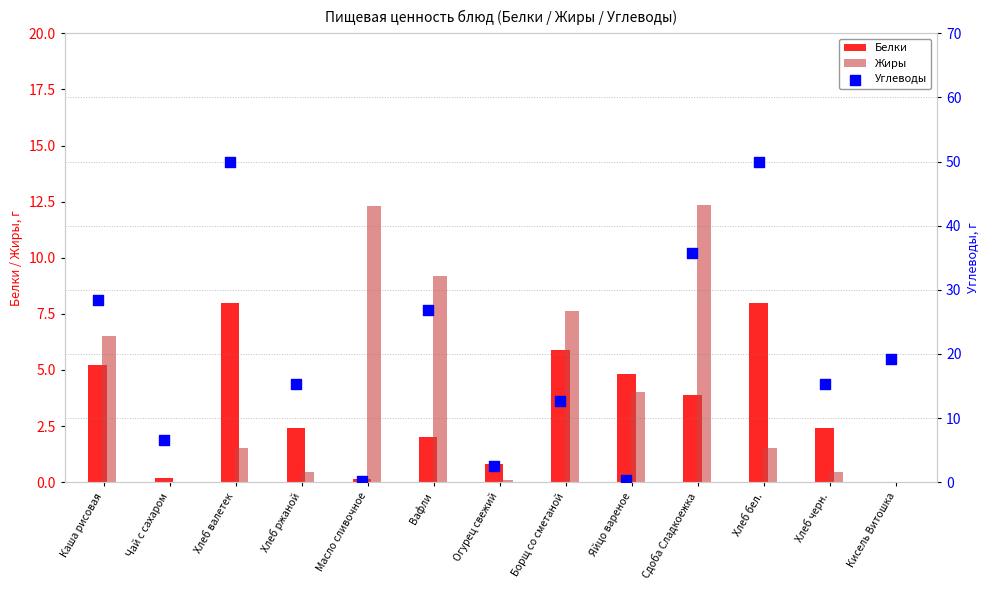

Is the value of Белки at Хлеб ржаной greater than the value of Жиры at Хлеб черн.?

Yes